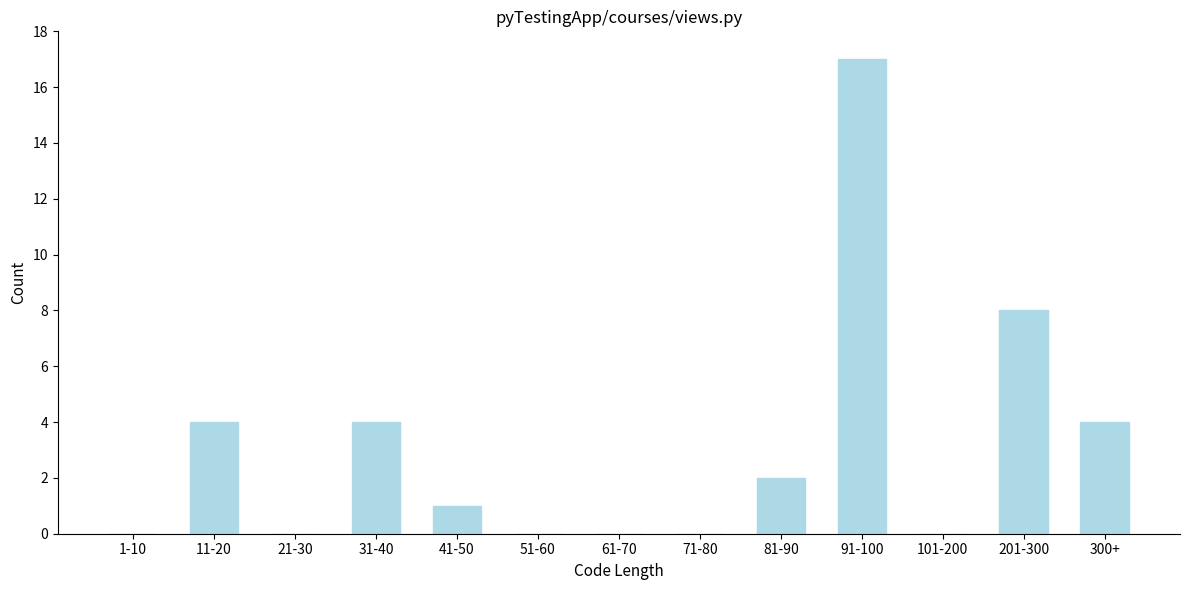

Reading left to right, transcribe all the data shown in this chart.

1-10=0	11-20=4	21-30=0	31-40=4	41-50=1	51-60=0	61-70=0	71-80=0	81-90=2	91-100=17	101-200=0	201-300=8	300+=4